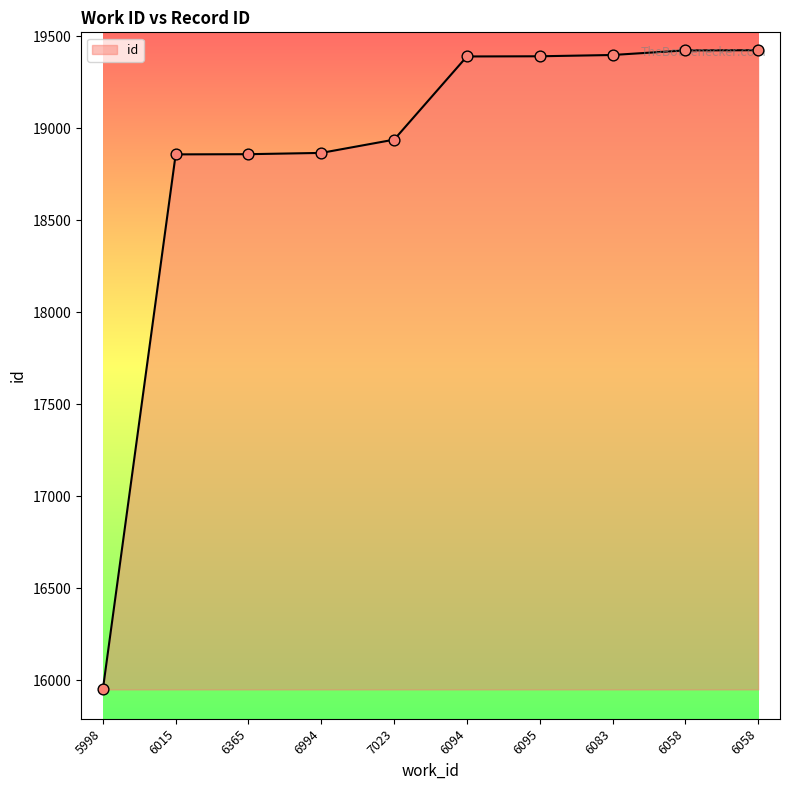

What is the change in value from 5998 to 6095?

+3440